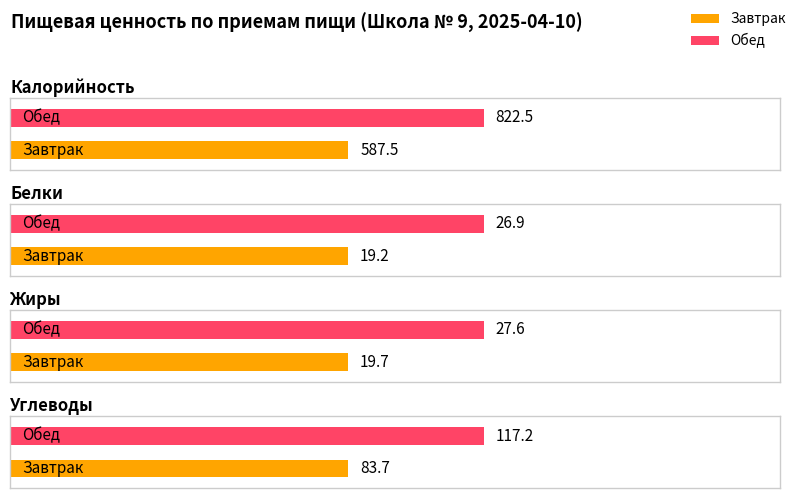

Is the value of Углеводы at Обед greater than the value of Белки at Завтрак?

Yes